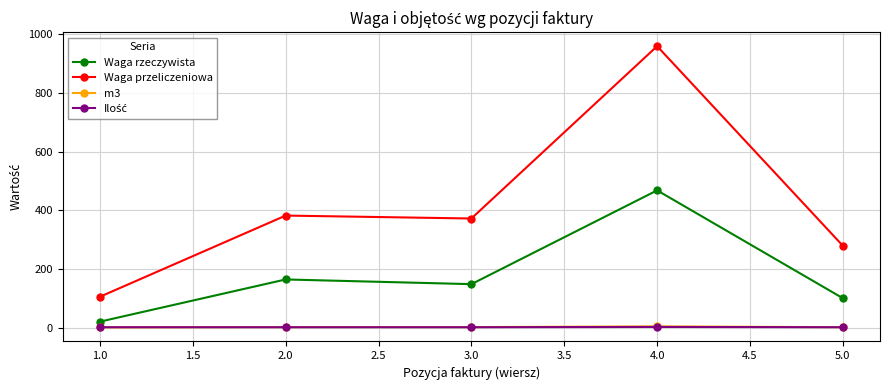

True or false: Waga rzeczywista and m3 intersect in this chart.

False